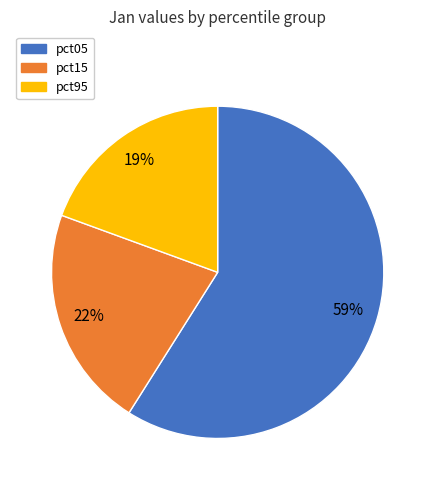

Does any single category account for the majority?

Yes